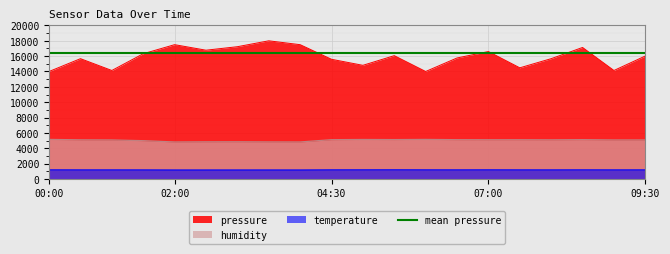

Count the number of data series in this chart.

4